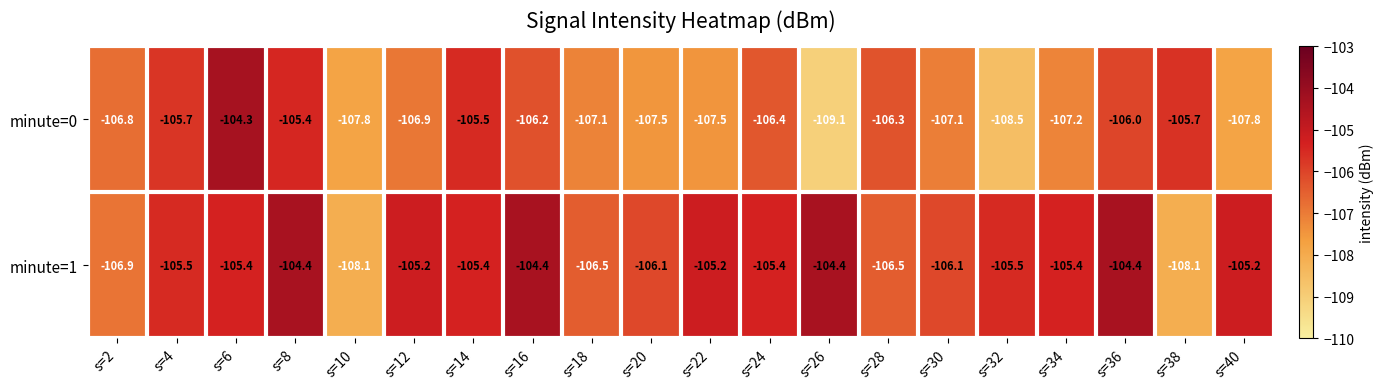

At how many categories does at least one series exceed -108?

20